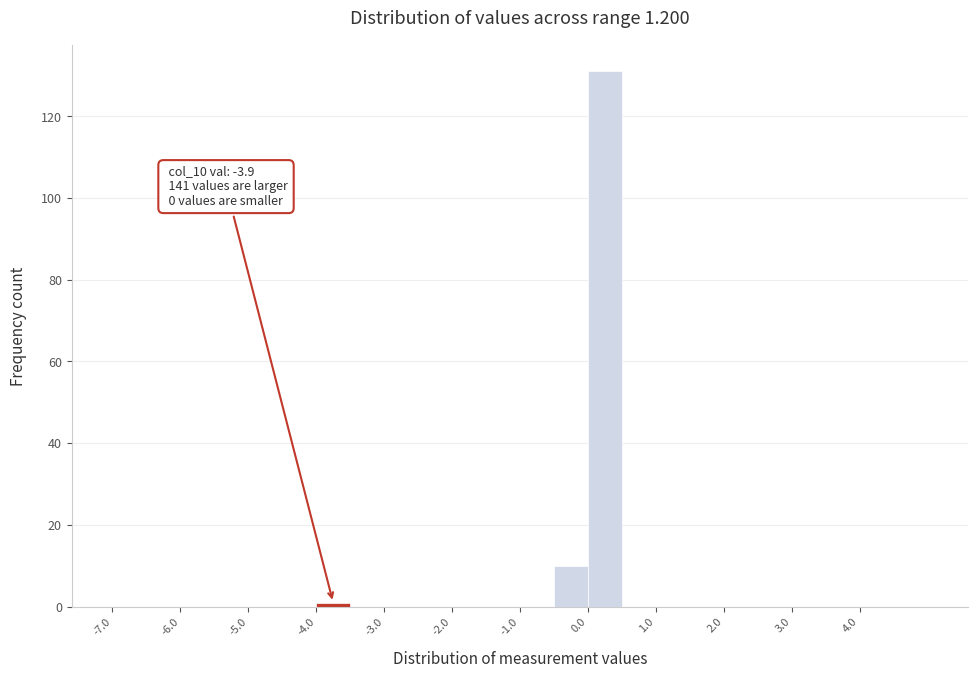

Which range on the x-axis has the tallest bar?

0.0 to 0.5